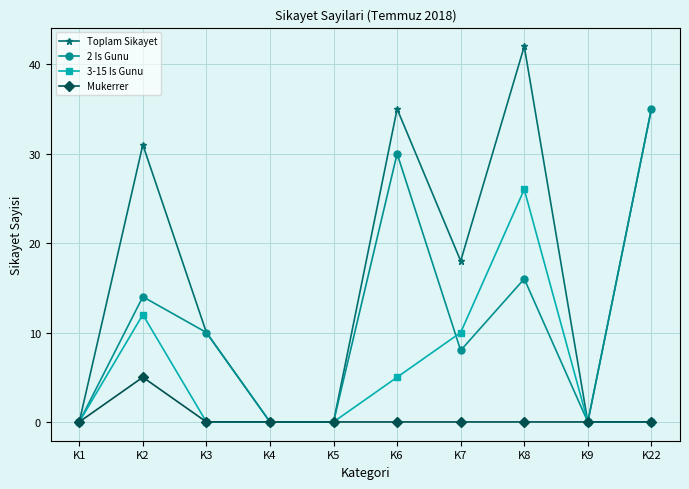

Which series changed the most between K2 and K22?

2 Is Gunu